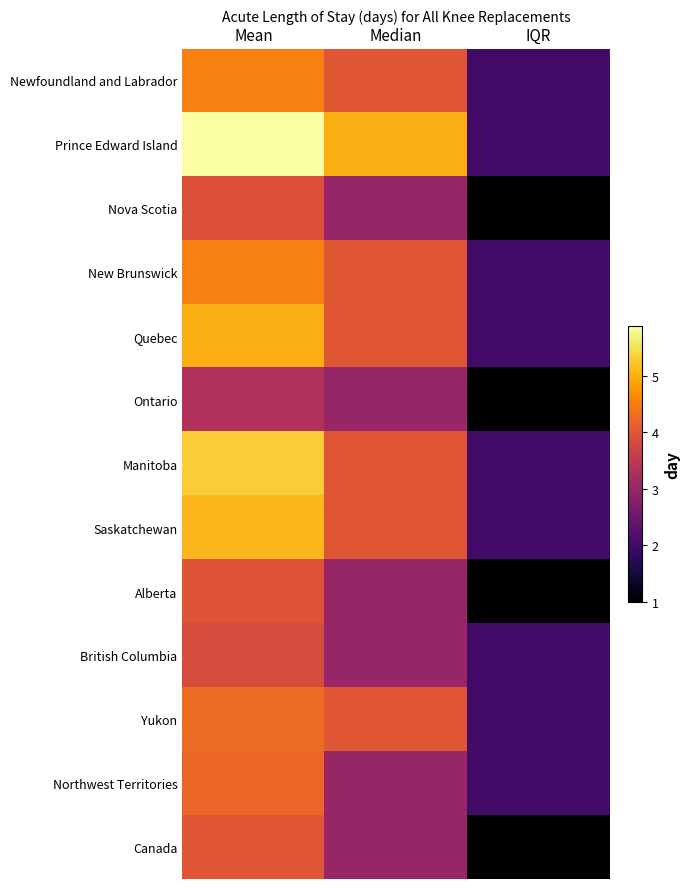

Reading left to right, extract all data points from this chart.

Newfoundland and Labrador: Mean=4.5	Median=4.0	IQR=2.0
Prince Edward Island: Mean=5.9	Median=5.0	IQR=2.0
Nova Scotia: Mean=3.9	Median=3.0	IQR=1.0
New Brunswick: Mean=4.5	Median=4.0	IQR=2.0
Quebec: Mean=5.0	Median=4.0	IQR=2.0
Ontario: Mean=3.3	Median=3.0	IQR=1.0
Manitoba: Mean=5.3	Median=4.0	IQR=2.0
Saskatchewan: Mean=5.1	Median=4.0	IQR=2.0
Alberta: Mean=4.0	Median=3.0	IQR=1.0
British Columbia: Mean=3.8	Median=3.0	IQR=2.0
Yukon: Mean=4.3	Median=4.0	IQR=2.0
Northwest Territories: Mean=4.2	Median=3.0	IQR=2.0
Canada: Mean=4.0	Median=3.0	IQR=1.0